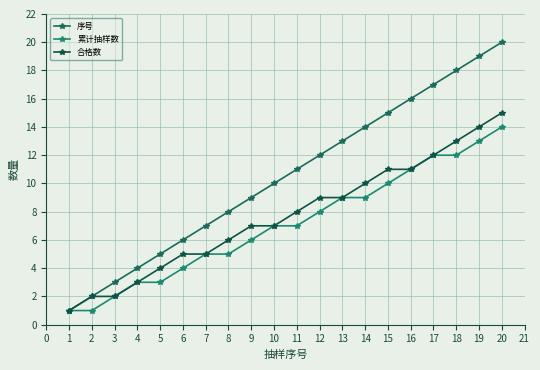

Does the chart display data point markers on the line(s)?

Yes